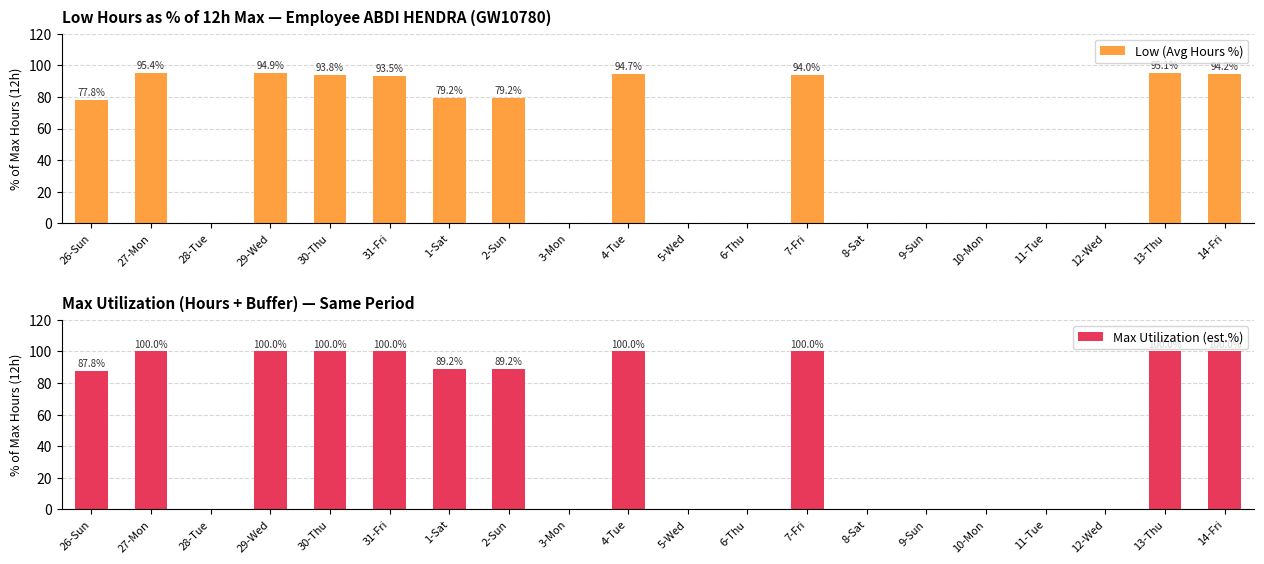

Reading right to left, list all the values displayed in this chart.

Low (Avg Hours %): 94.2	95.1	0.0	0.0	0.0	0.0	0.0	94.0	0.0	0.0	94.7	0.0	79.2	79.2	93.5	93.8	94.9	0.0	95.4	77.8
Max Utilization (est.%): 100.0	100.0	0.0	0.0	0.0	0.0	0.0	100.0	0.0	0.0	100.0	0.0	89.2	89.2	100.0	100.0	100.0	0.0	100.0	87.8